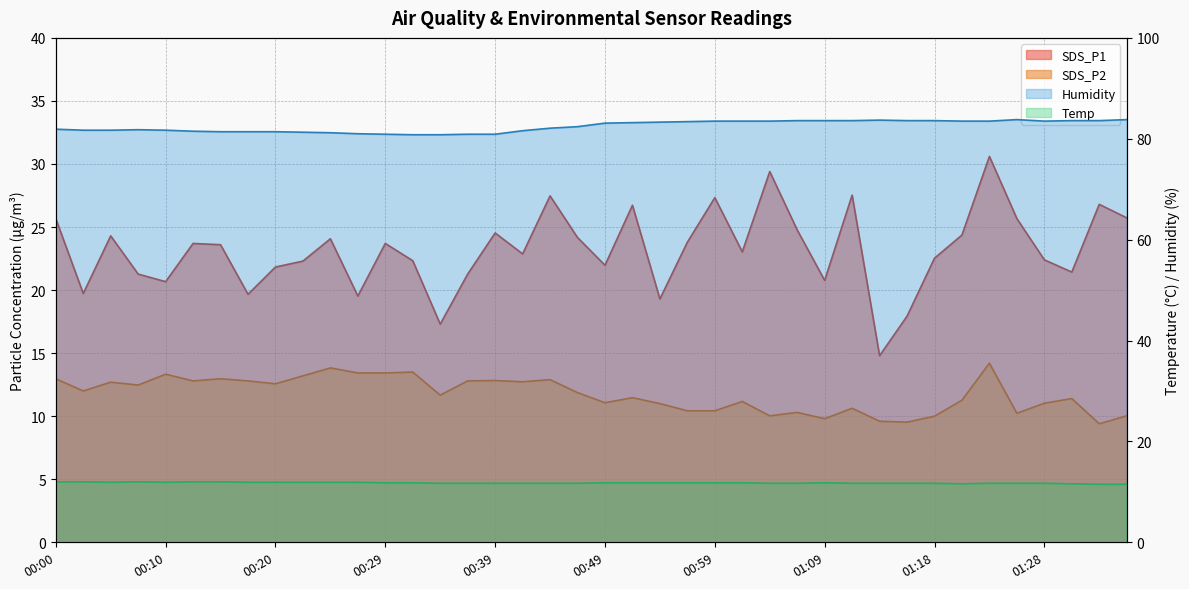

At 00:39, list the series in order from largest to smallest.

Humidity, SDS_P1, SDS_P2, Temp